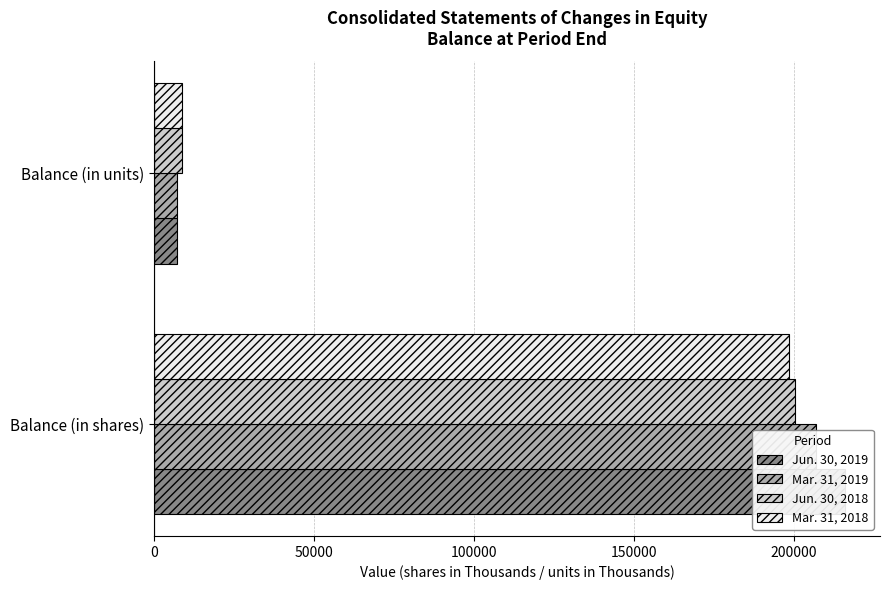

Reading left to right, what are all the values shown in this chart?

Jun. 30, 2019: 216089	7080
Mar. 31, 2019: 207001	7277
Jun. 30, 2018: 200332	8766
Mar. 31, 2018: 198595	8769